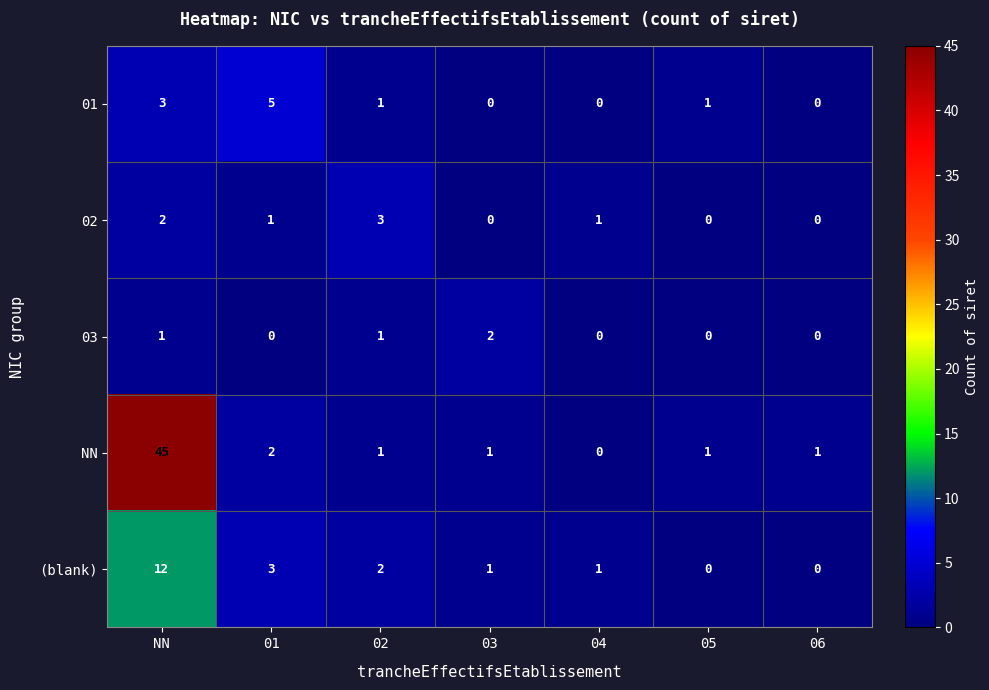

Count the number of data series in this chart.

5